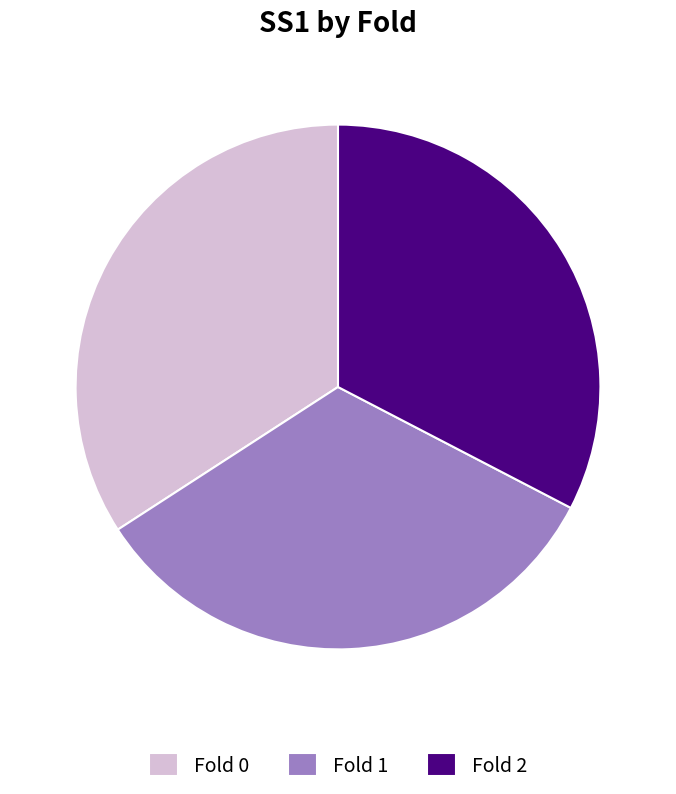

Is the sum of Fold 1 and Fold 0 greater than half?

Yes